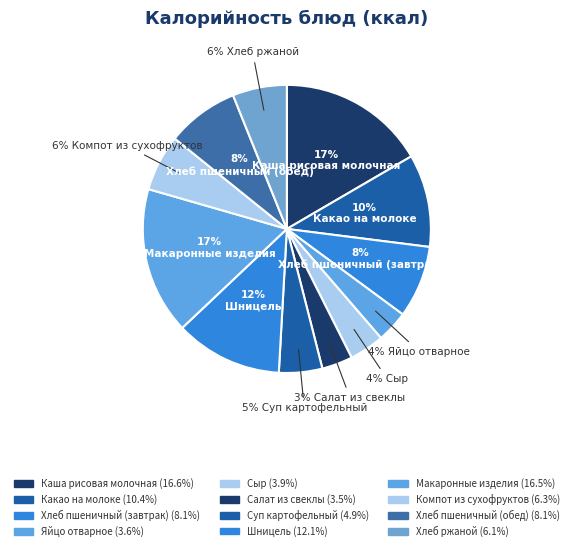

Rank the categories by value from lowest to highest.

Салат из свеклы, Яйцо отварное, Сыр, Суп картофельный, Хлеб ржаной, Компот из сухофруктов, Хлеб пшеничный (завтрак), Хлеб пшеничный (обед), Какао на молоке, Шницель, Макаронные изделия, Каша рисовая молочная